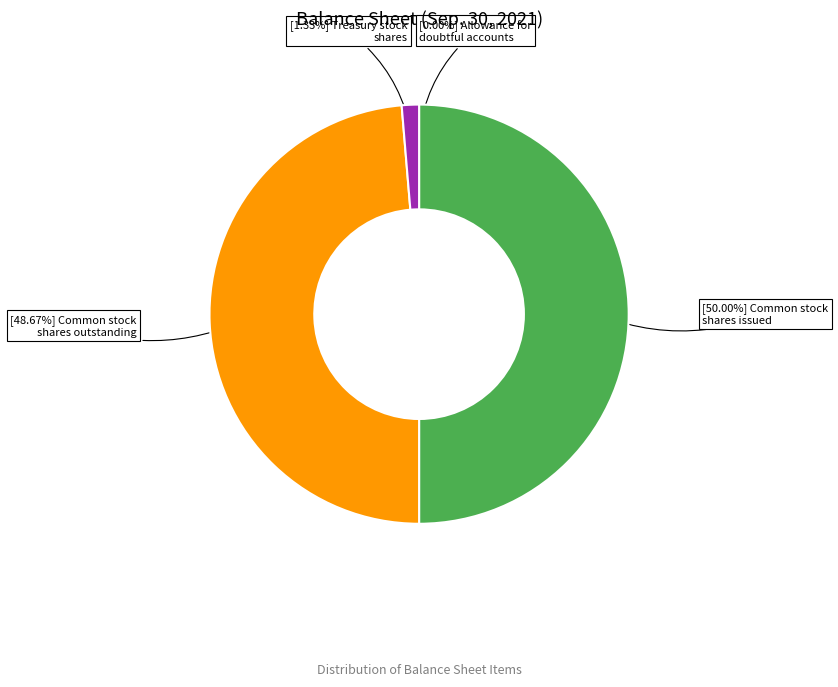

Which category has the smallest portion of the pie?

Allowance for doubtful accounts